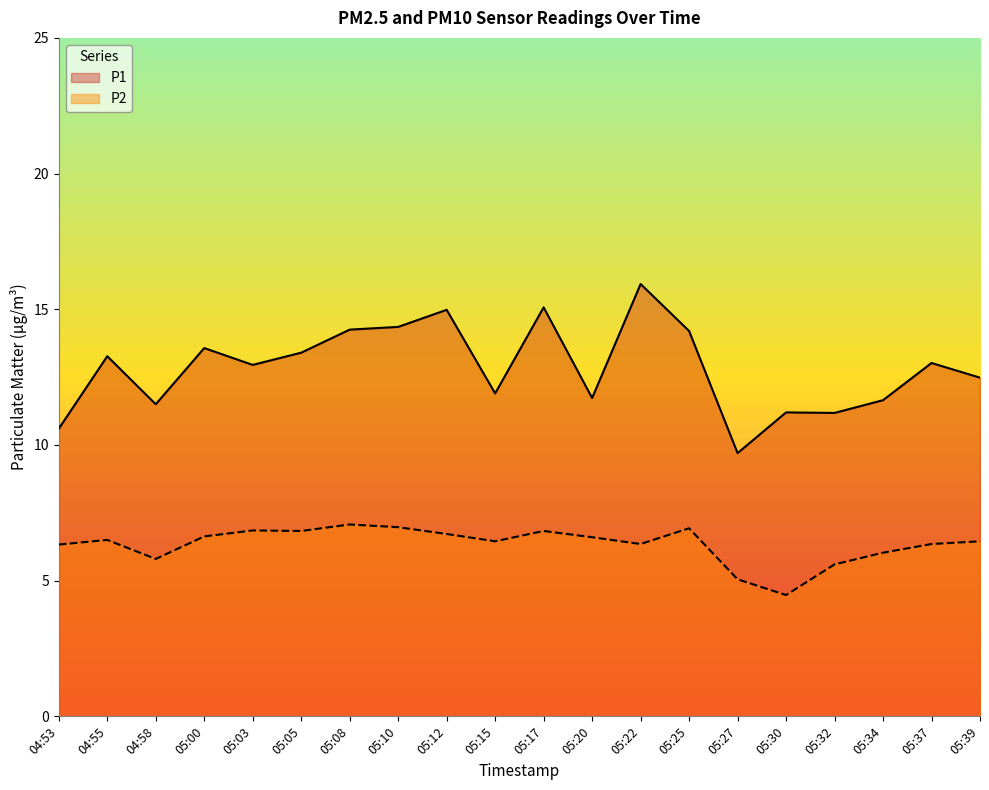

True or false: P1 has a value of 15.9 at 05:22.

True